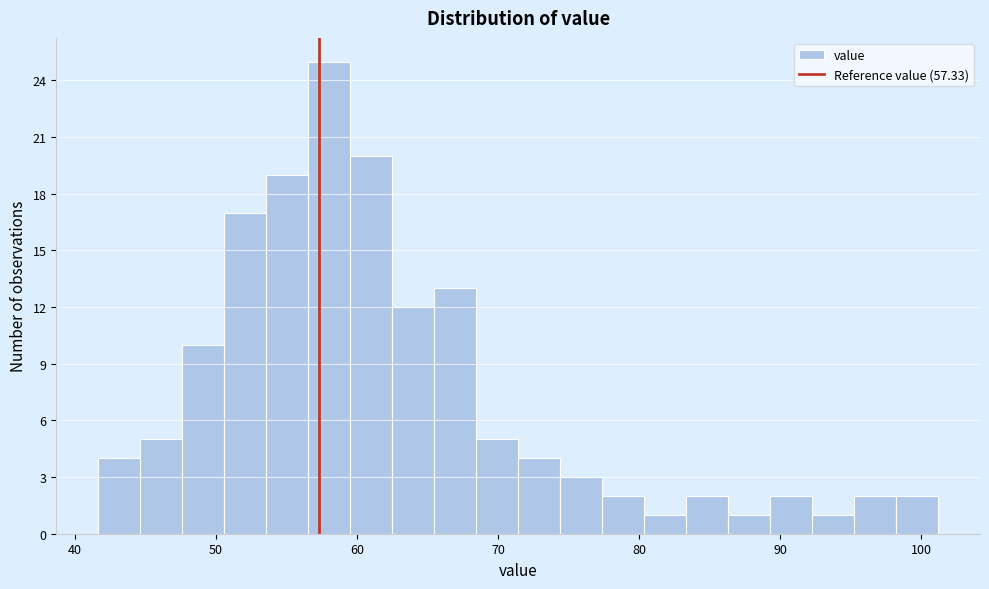

Read against the x-axis, roughly where is the centre of the tallest bar?

58